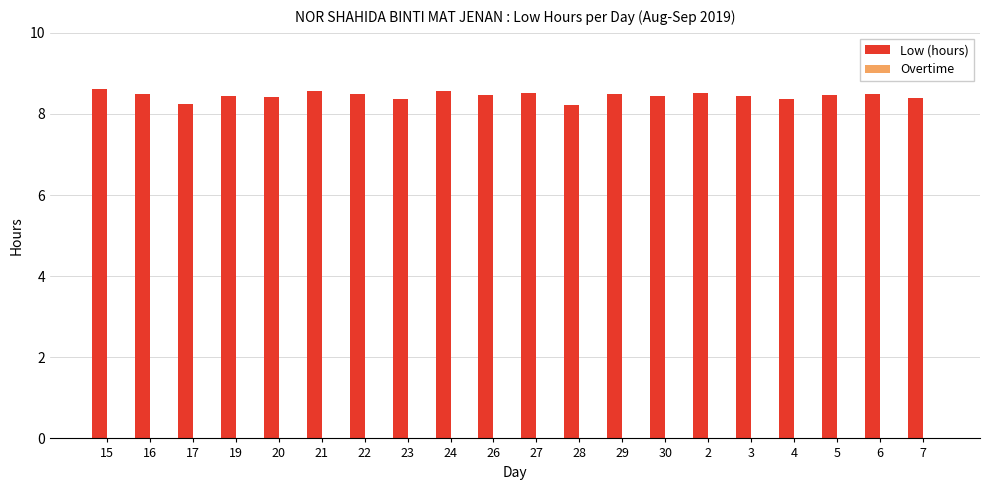

What is the difference between the maximum and second lowest values?

0.4